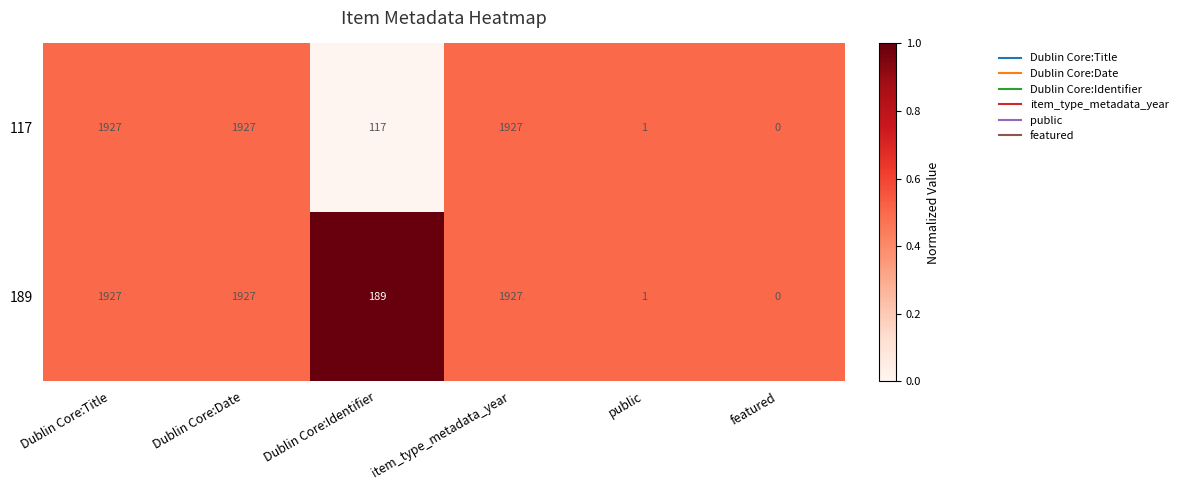

Reading left to right, extract all data points from this chart.

117: 1927	1927	117	1927	1	0
189: 1927	1927	189	1927	1	0